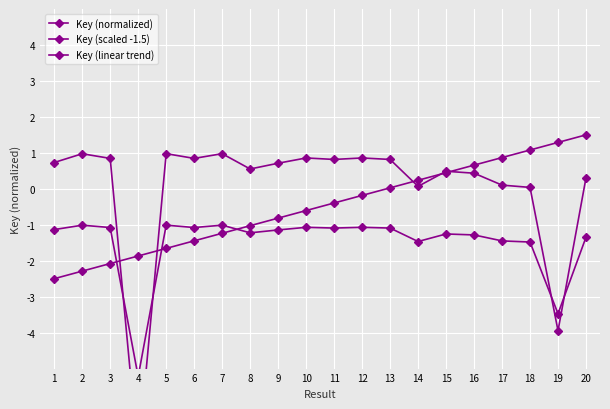

What is the minimum value for Key (linear trend)?

-2.5